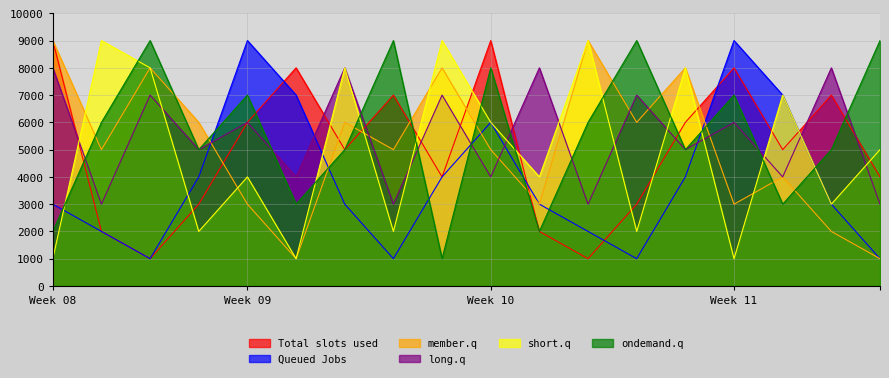

What is the highest value of the Total slots used series?

9000